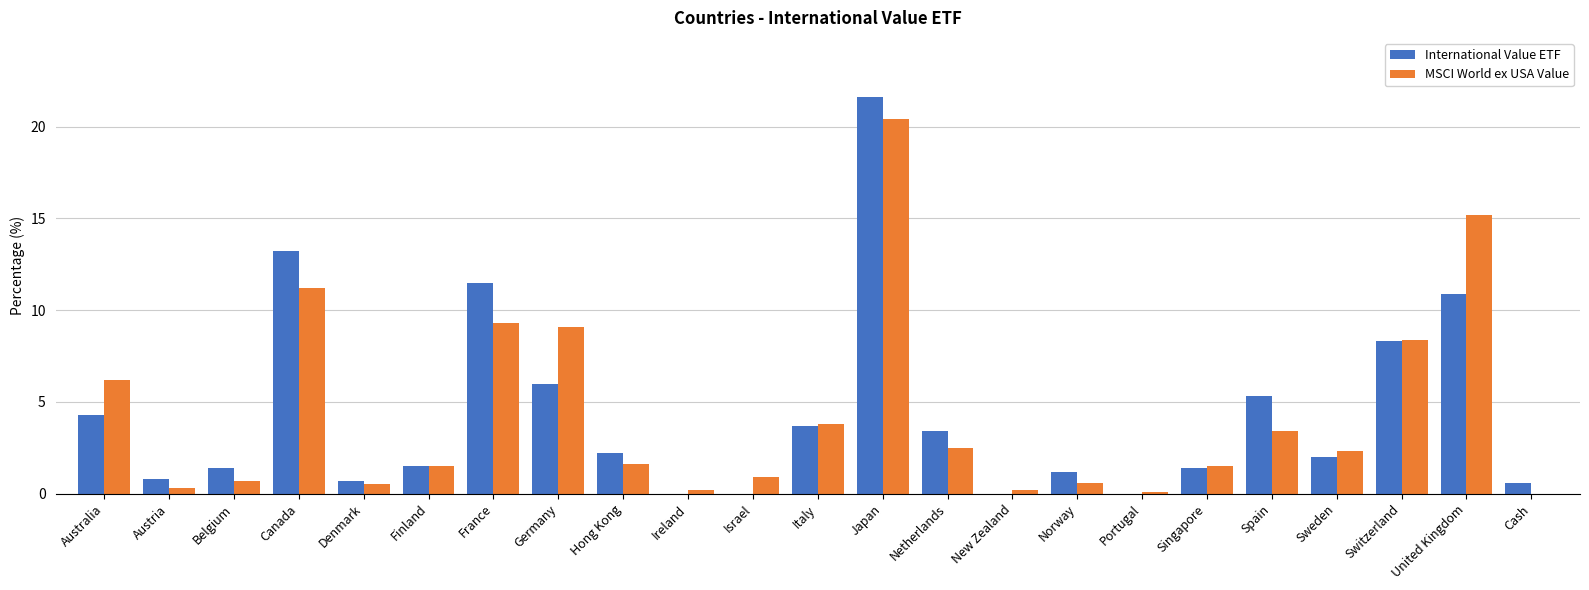

What are all the series names shown in the legend?

International Value ETF, MSCI World ex USA Value